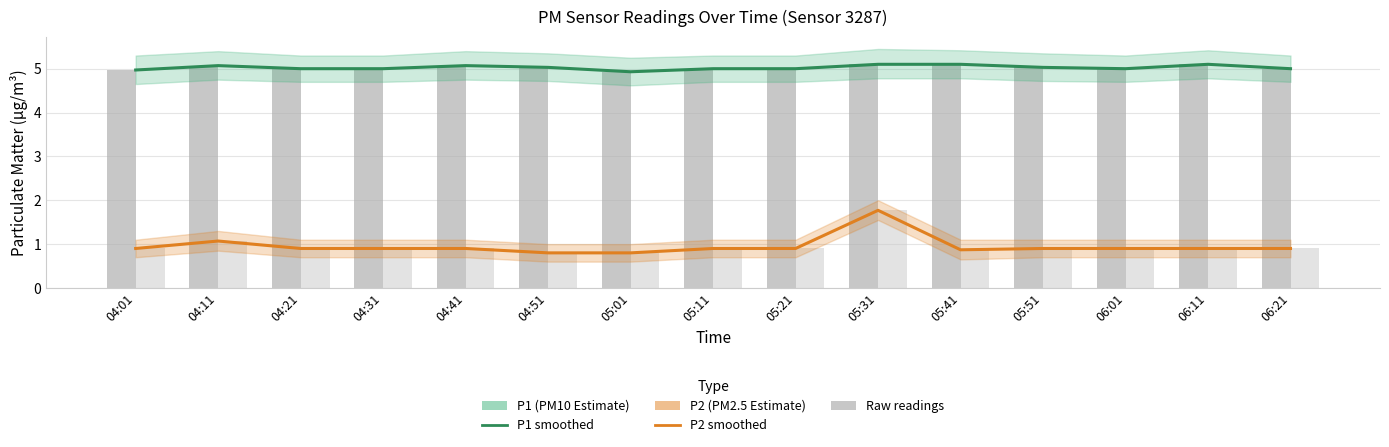

Reading left to right, what are all the values shown in this chart?

P1 (PM10 Estimate): 04:01=5.0	04:11=5.1	04:21=5.0	04:31=5.0	04:41=5.1	04:51=5.0	05:01=4.9	05:11=5.0	05:21=5.0	05:31=5.1	05:41=5.1	05:51=5.0	06:01=5.0	06:11=5.1	06:21=5.0
P2 (PM2.5 Estimate): 04:01=0.9	04:11=1.1	04:21=0.9	04:31=0.9	04:41=0.9	04:51=0.8	05:01=0.8	05:11=0.9	05:21=0.9	05:31=1.8	05:41=0.9	05:51=0.9	06:01=0.9	06:11=0.9	06:21=0.9